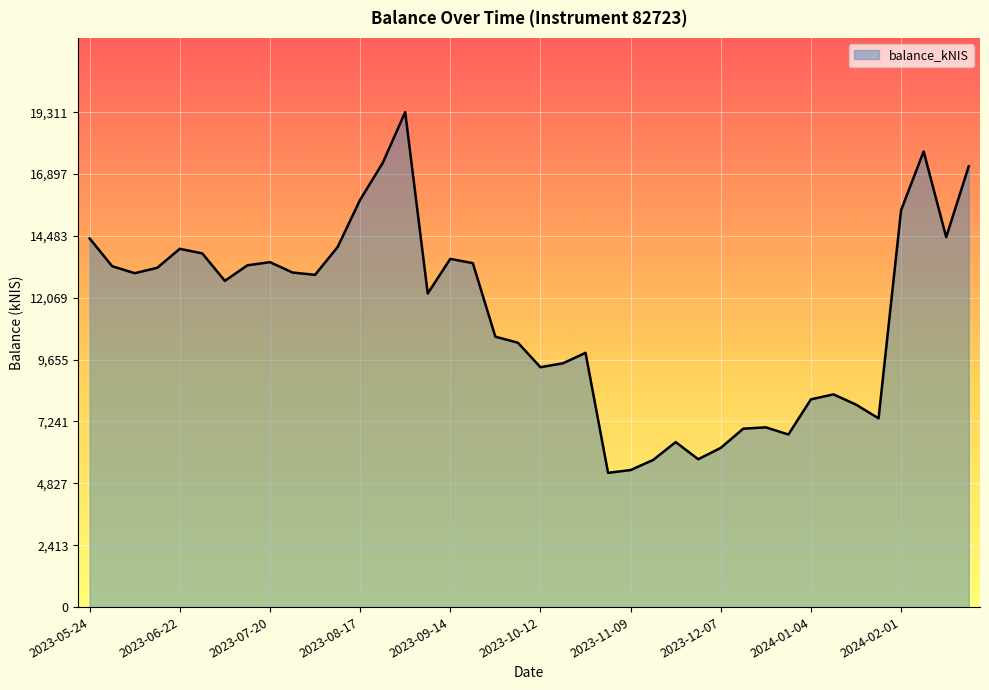

What is the difference between the maximum and minimum values?

14072.9